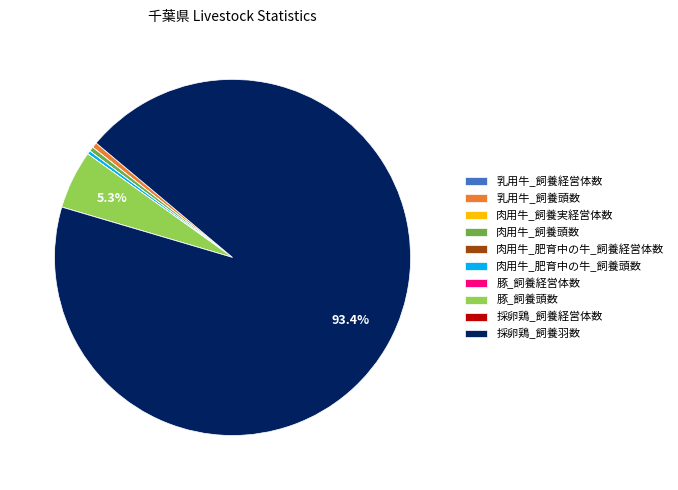

What is the majority slice?

採卵鶏_飼養羽数